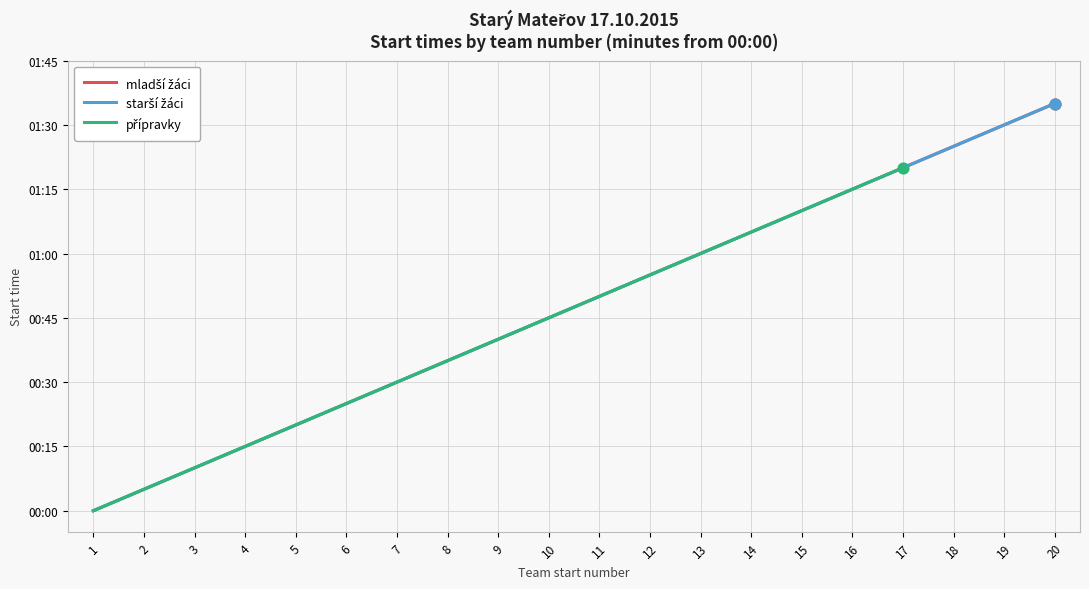

Which series has the largest Y range (max minus min)?

mladší žáci